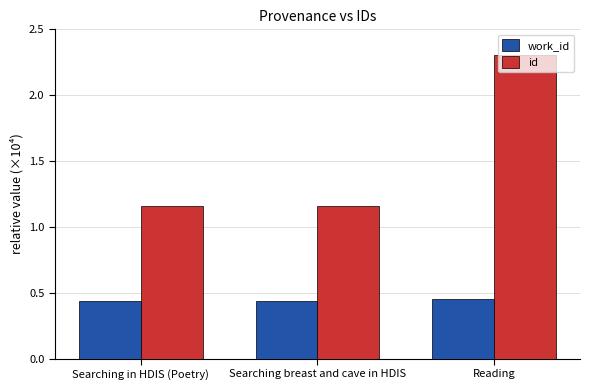

Does the chart contain stacked bars?

No